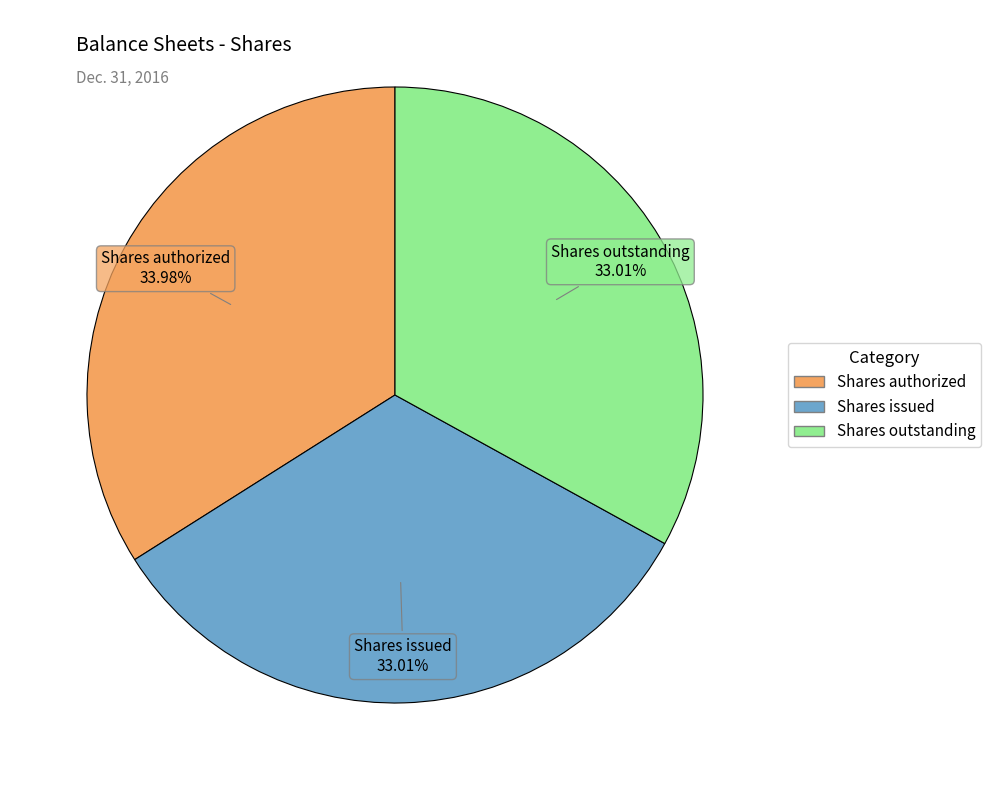

Which category has the biggest portion of the pie?

Shares authorized